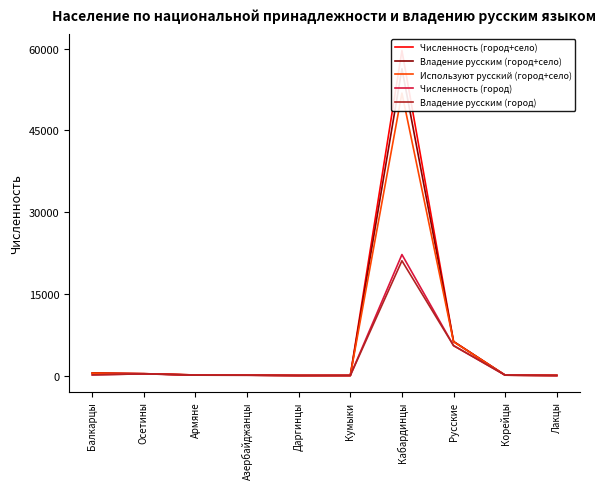

What is the difference between the maximum and minimum values in the Владение русским (город+село) series?

56289